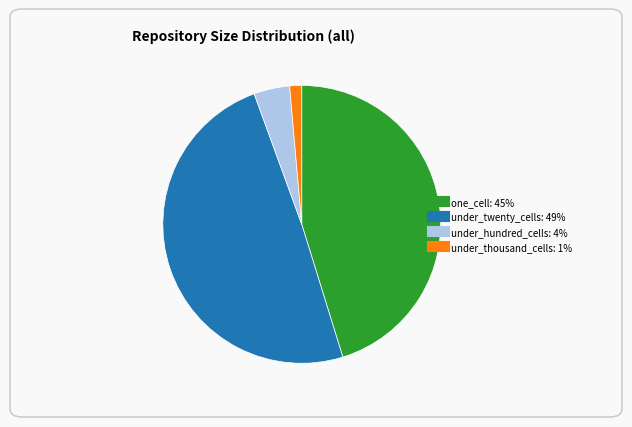

Is there any slice that represents more than half of the pie?

No